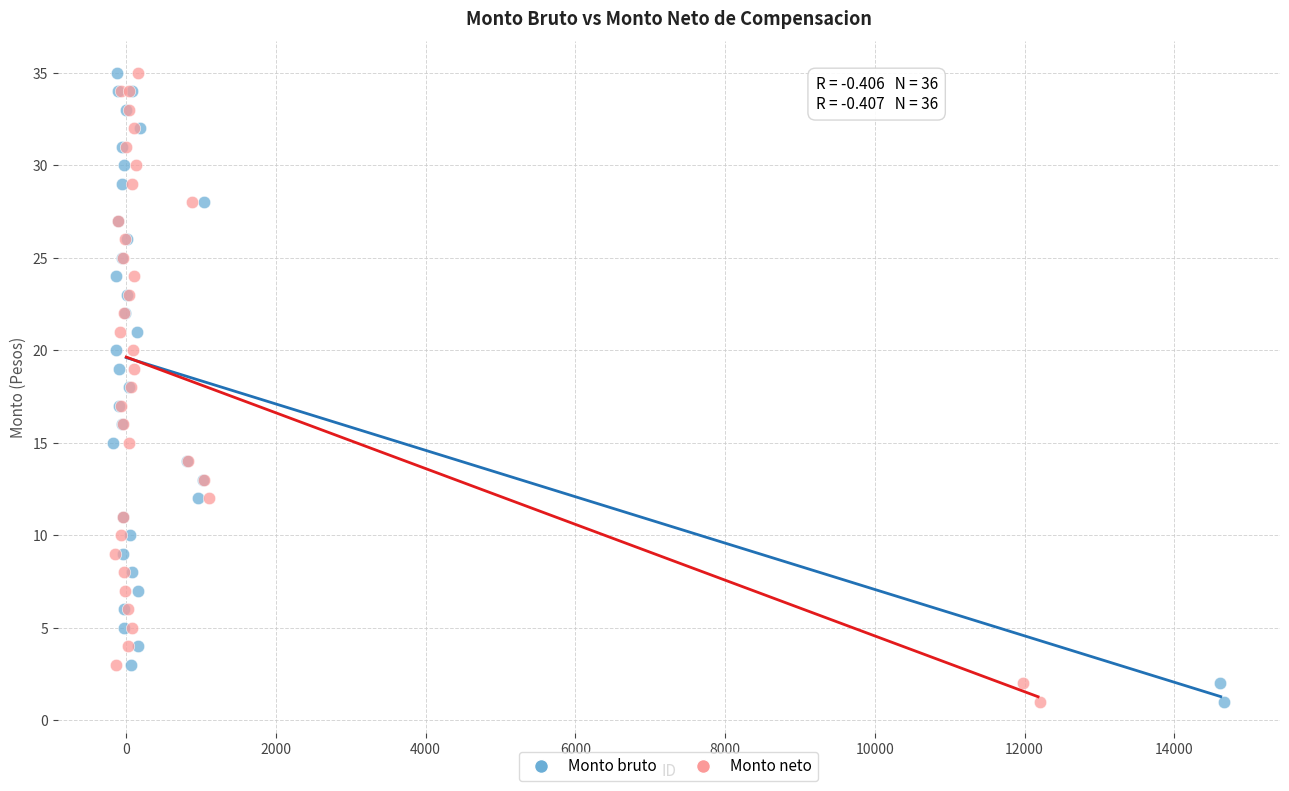

What are all the series names shown in the legend?

Monto bruto, Monto neto